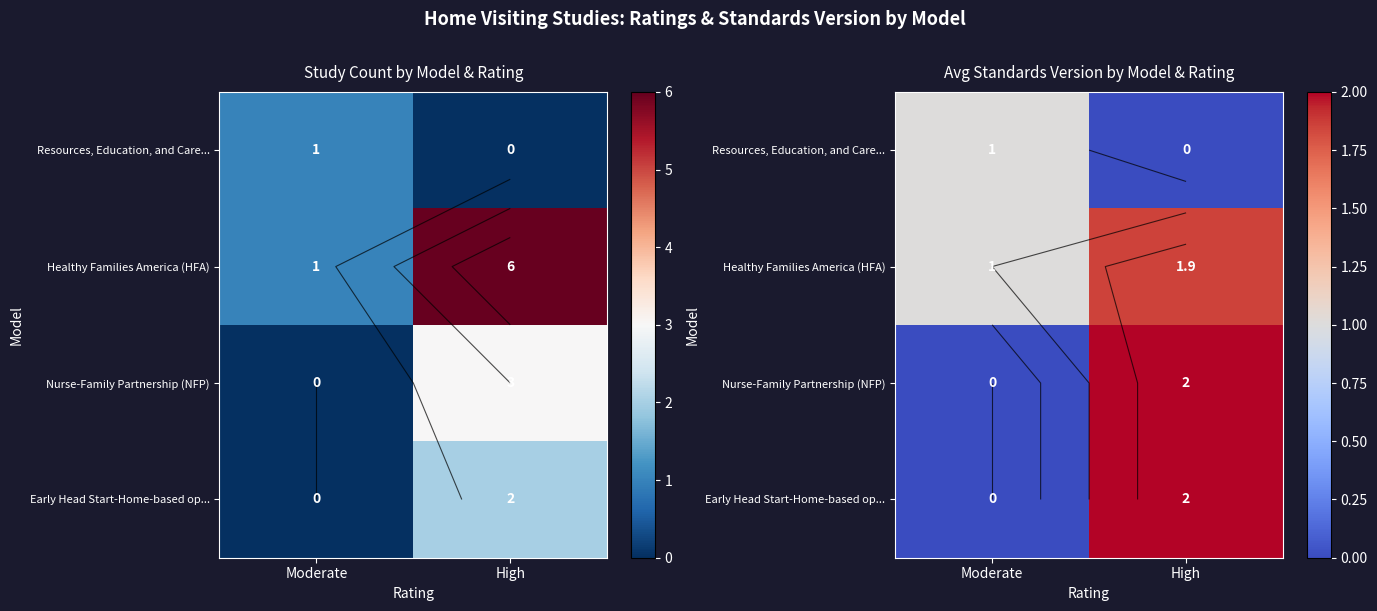

Which category has the lowest value across all series?

High